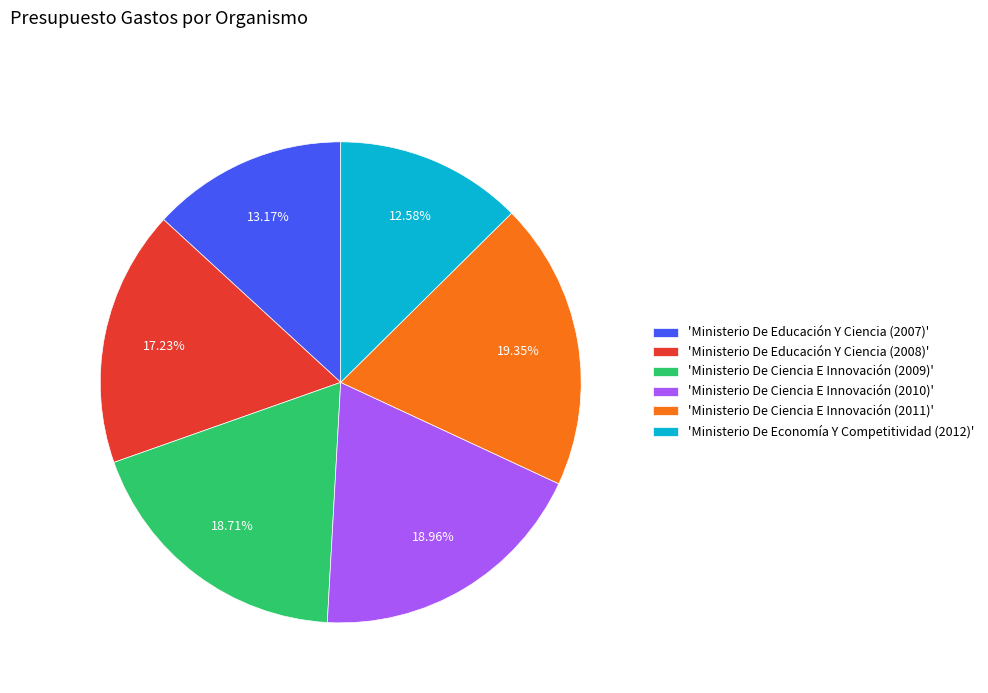

What is the ratio of the value at 'Ministerio De Ciencia E Innovación (2009)' to the value at 'Ministerio De Ciencia E Innovación (2011)'?

1.0